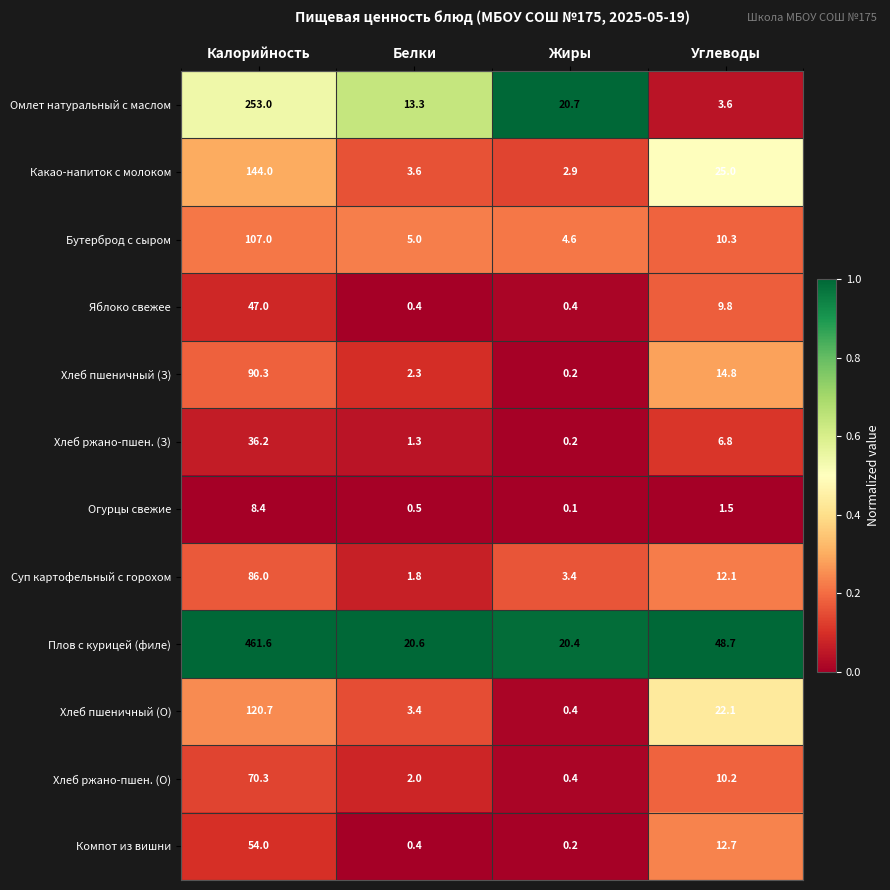

Which series changed the most between Калорийность and Жиры?

Плов с курицей (филе)